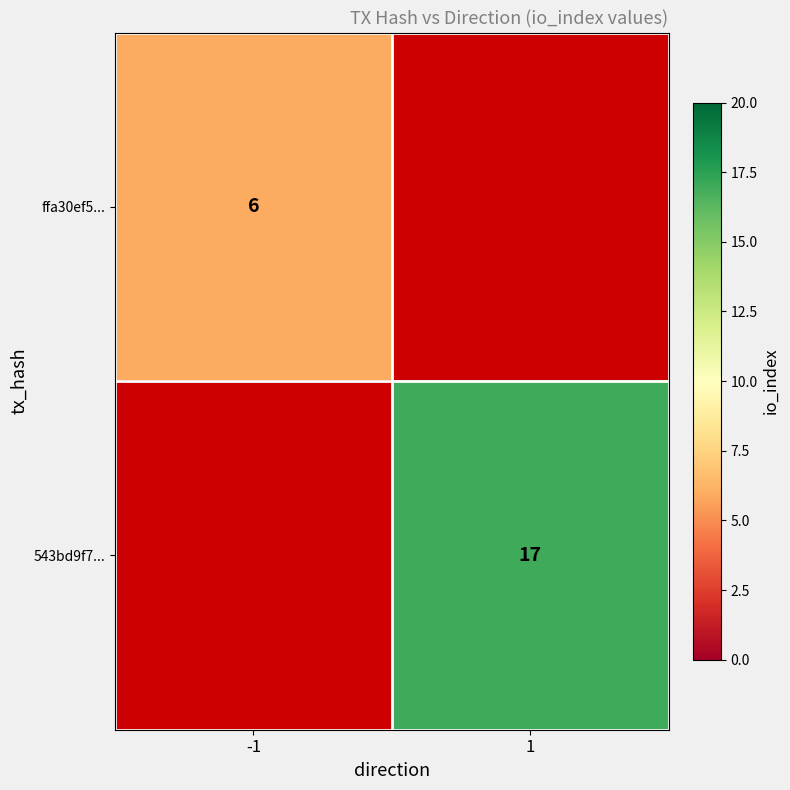

At how many categories does at least one series exceed 15?

1